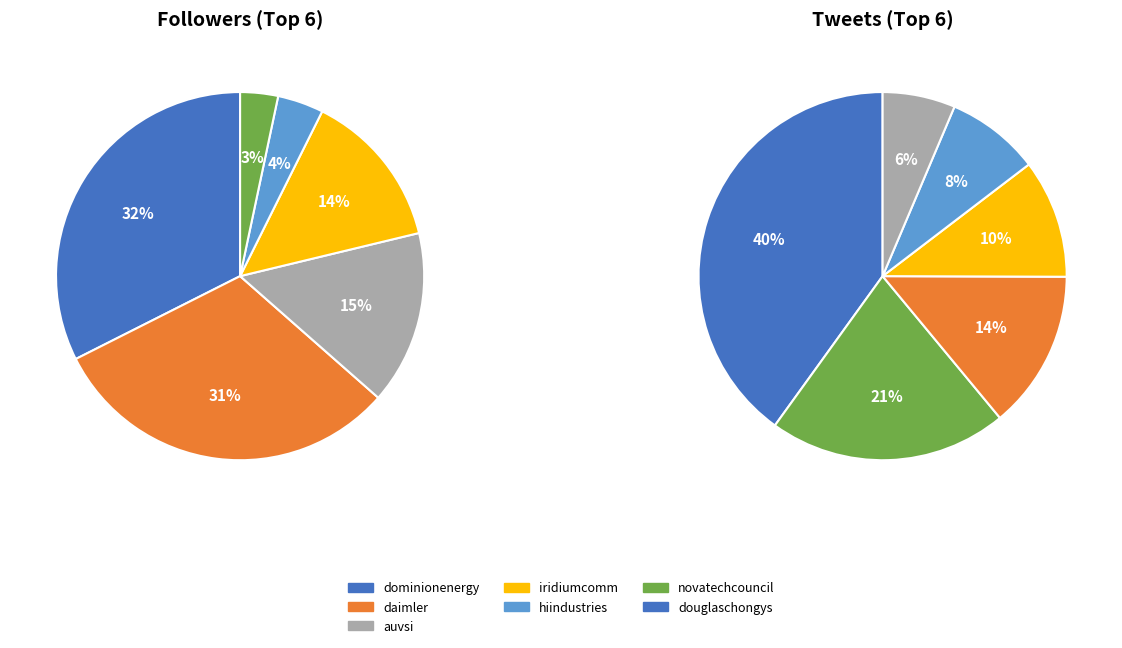

What is the largest slice in the pie chart?

dominionenergy